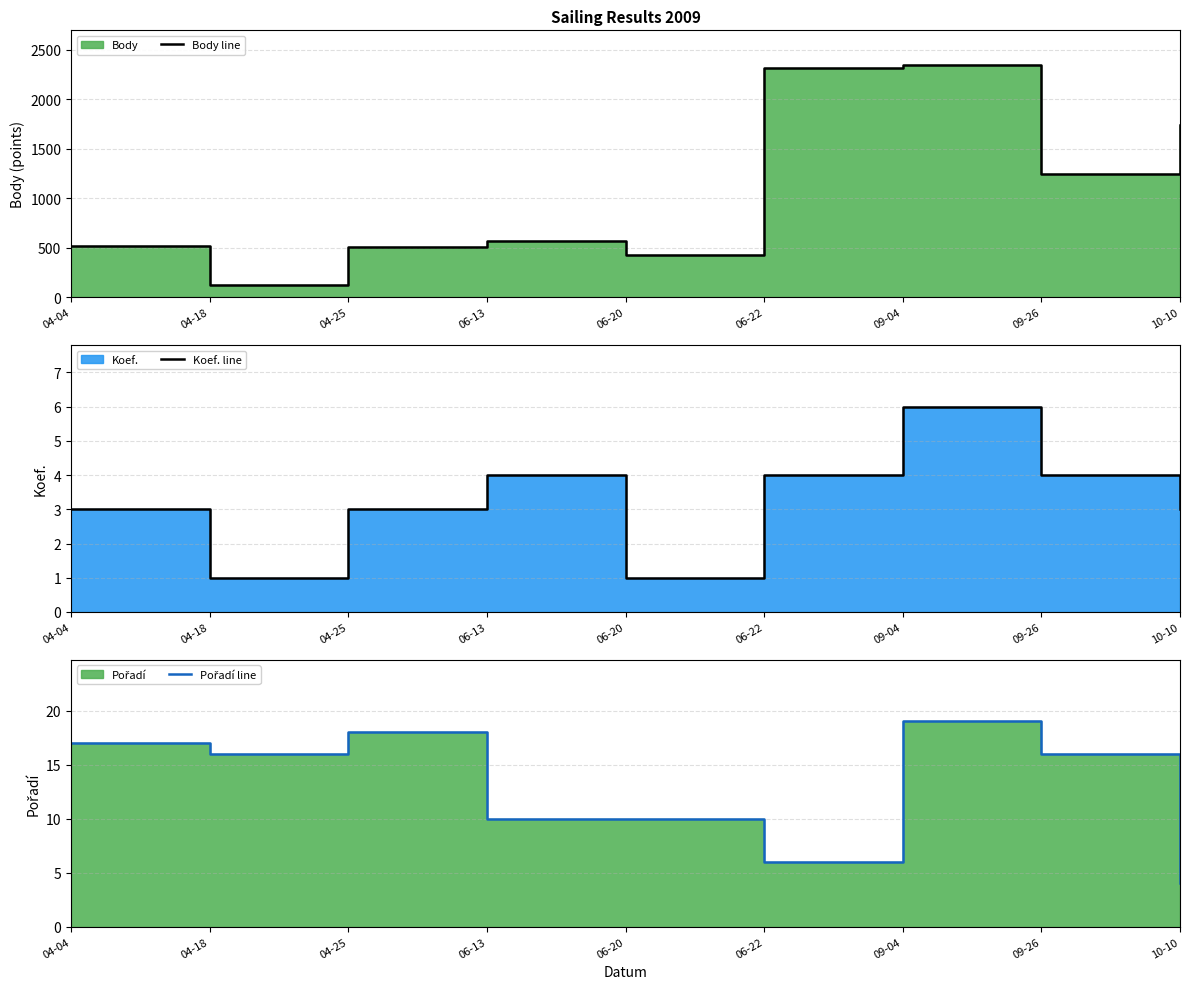

Between 04-18 and 09-04, which is larger?

09-04